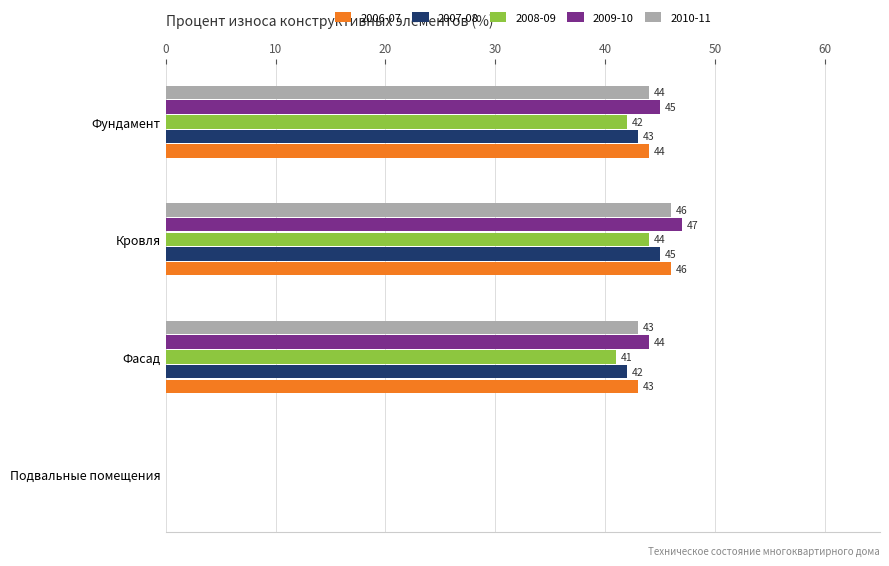

What is the approximate value of 2007-08 at Фундамент?

43